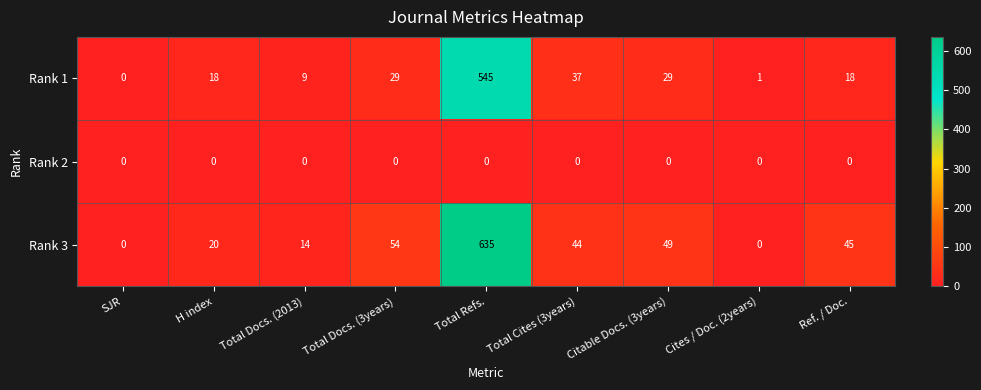

What is the spread (max minus min) of values at Total Cites (3years)?

44